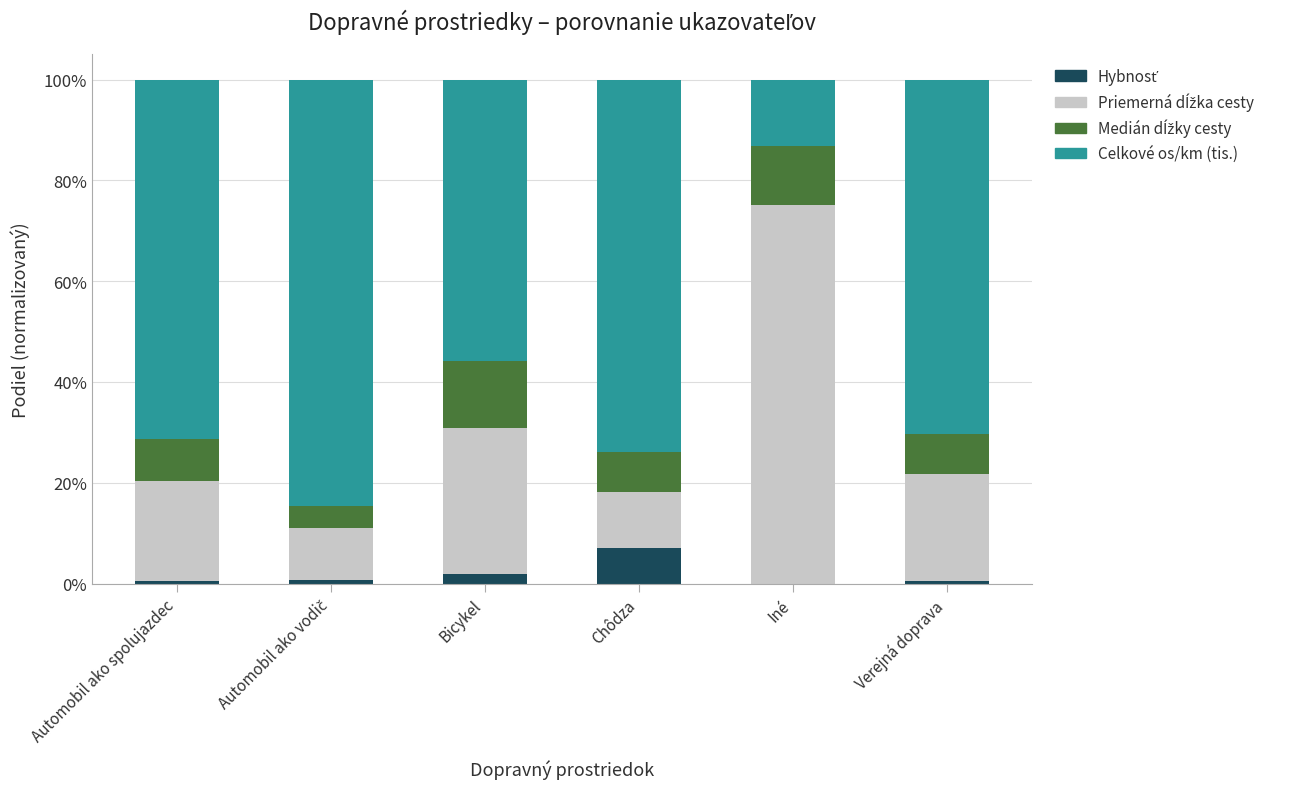

What is the total value across all series at Bicykel?

100.0